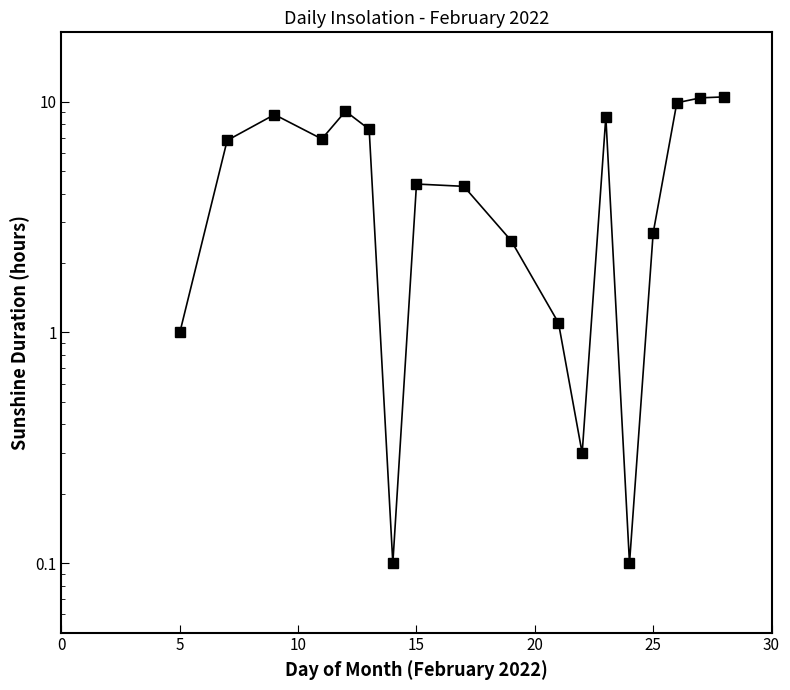

What is the greatest value displayed?

10.5